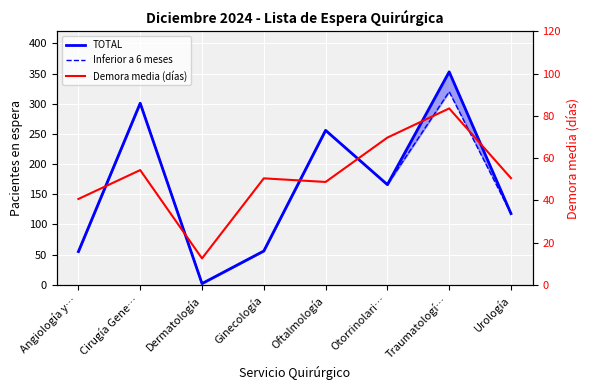

Between Ginecología and Traumatologí…, which series saw the biggest shift?

TOTAL